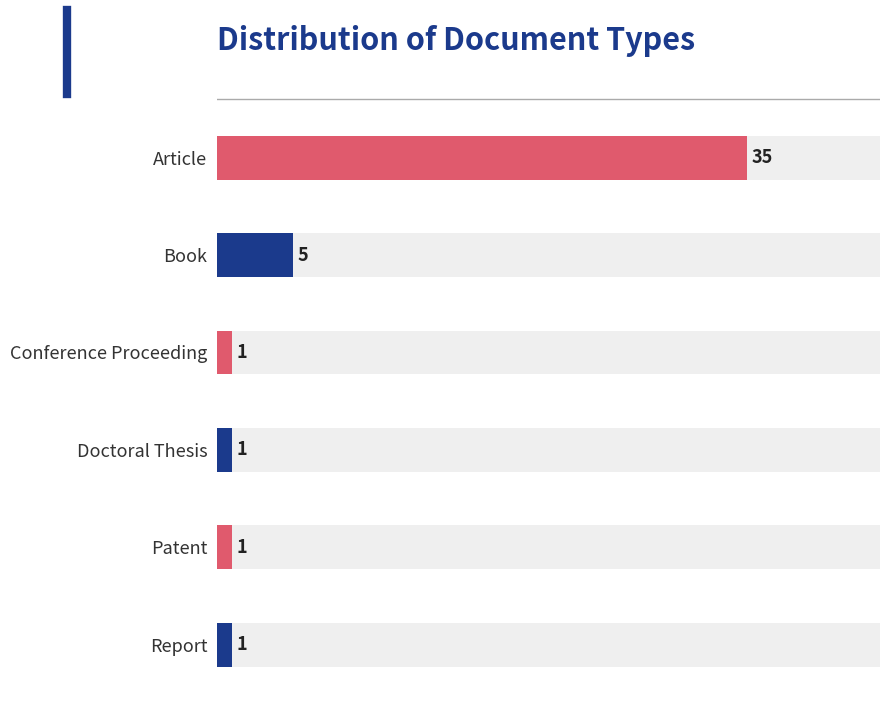

What is the difference between the values at Book and Report?

4